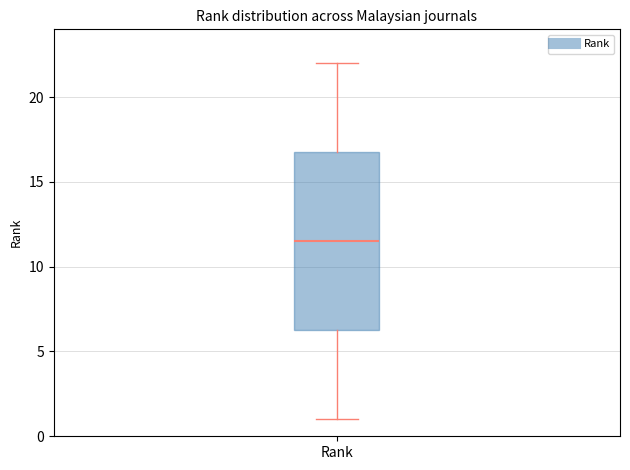

Where does the lower whisker of the box for Rank end on the y-axis? The values are not printed on the chart, so give them approximately, as read against the axis.

1.0